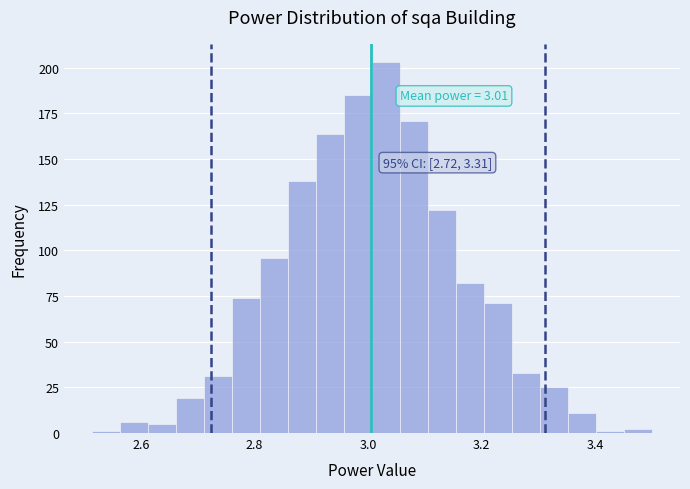

Around what value on the x-axis is the tallest bar? Give the approximate position of its centre, as read against the axis.

3.04